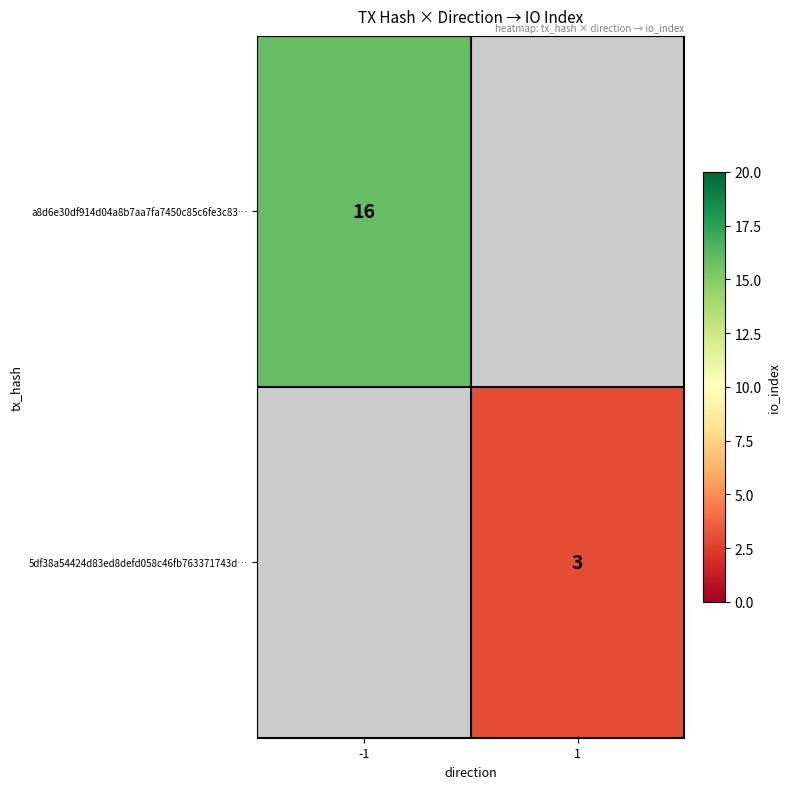

Is the value of 5df38a54424d83ed8defd058c46fb763371743d… at 1 greater than the value of a8d6e30df914d04a8b7aa7fa7450c85c6fe3c83… at -1?

No